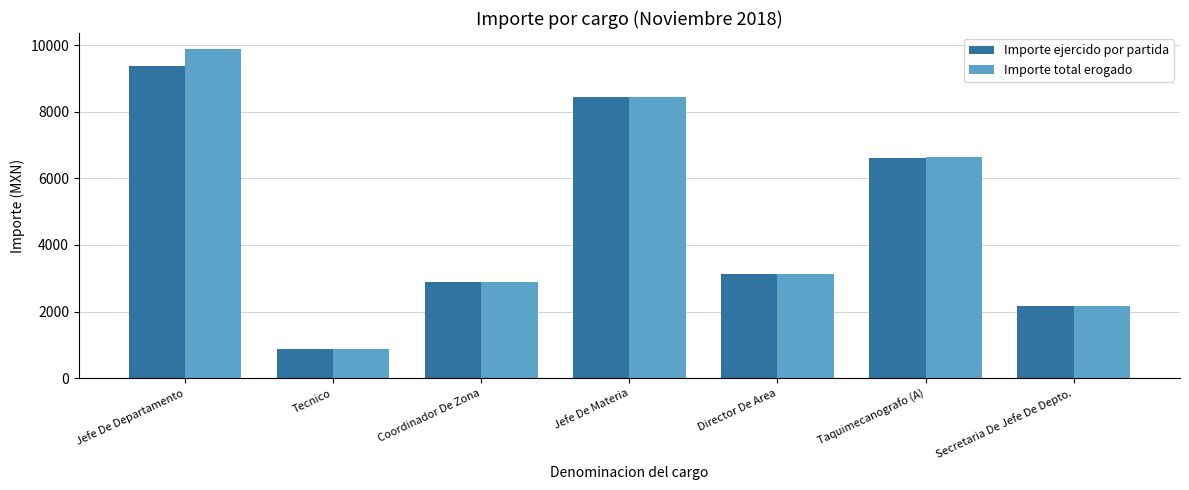

Which series has the widest spread of values?

Importe total erogado